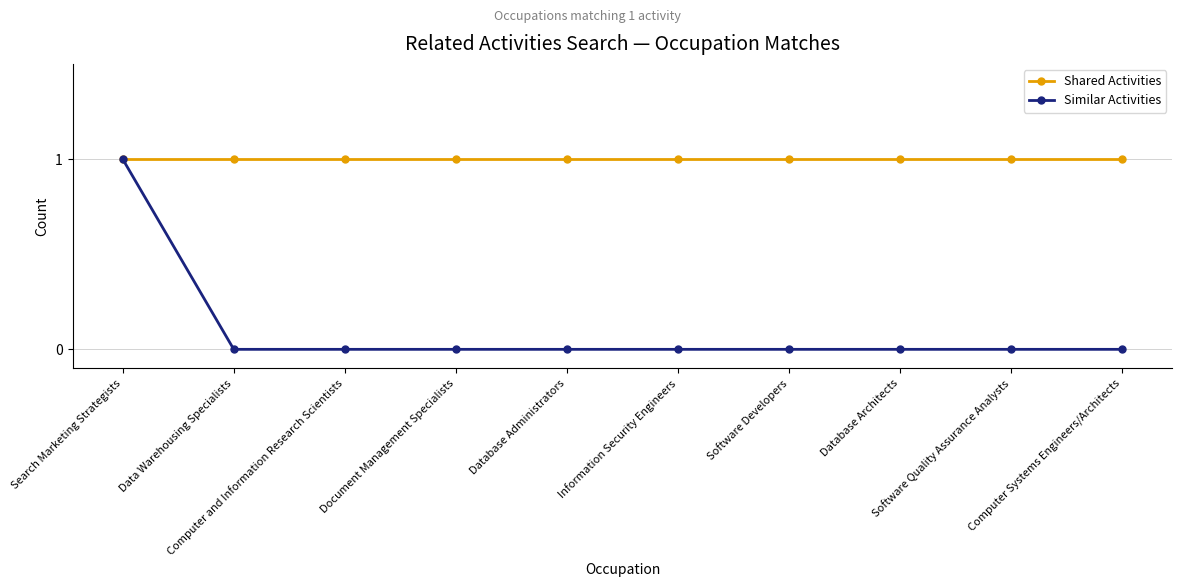

What is the label of the 10th point from the right?

Search Marketing Strategists